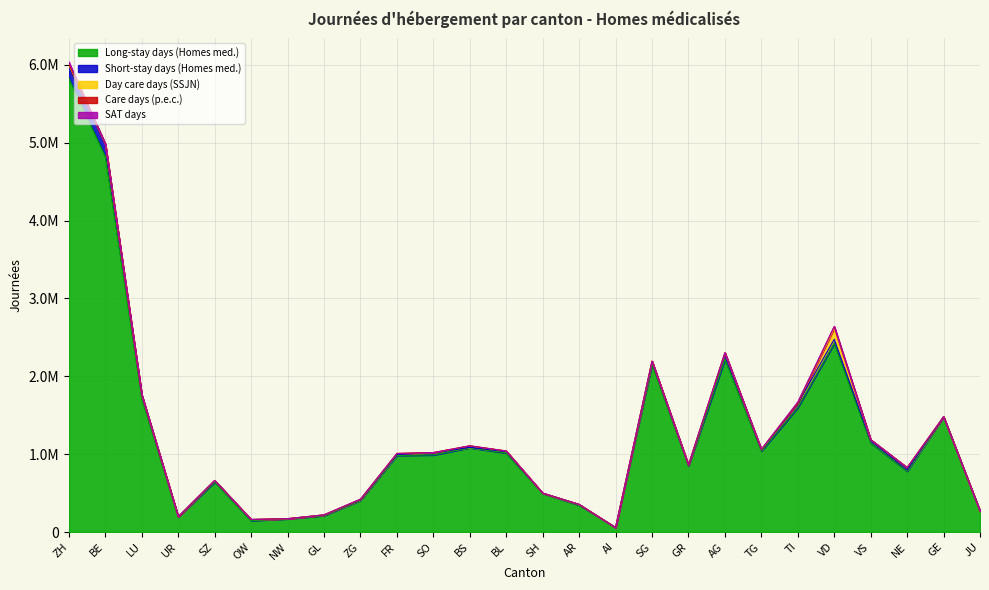

What position from the left is AR?

15